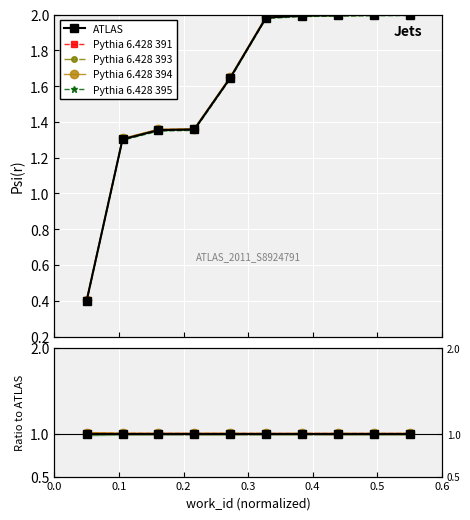

True or false: Pythia 6.428 393 has more than 0 points higher than both neighbors.

False